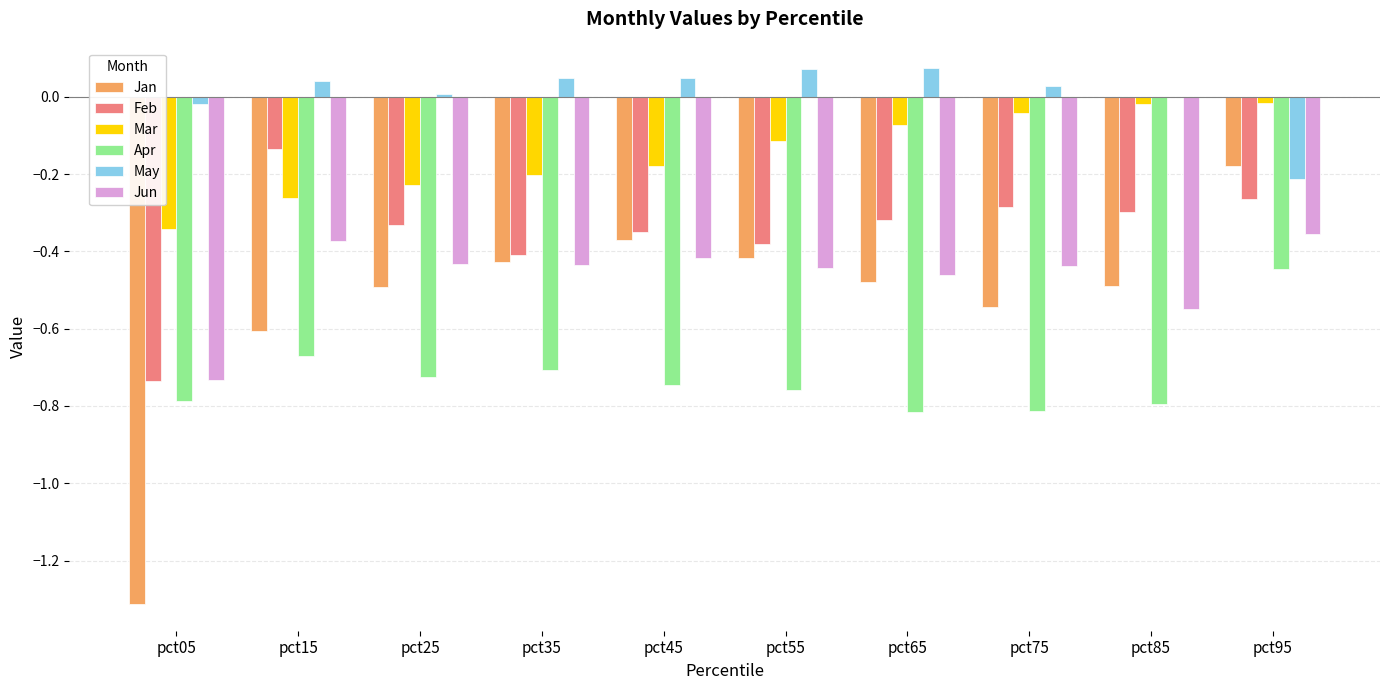

How many groups of bars are there?

10